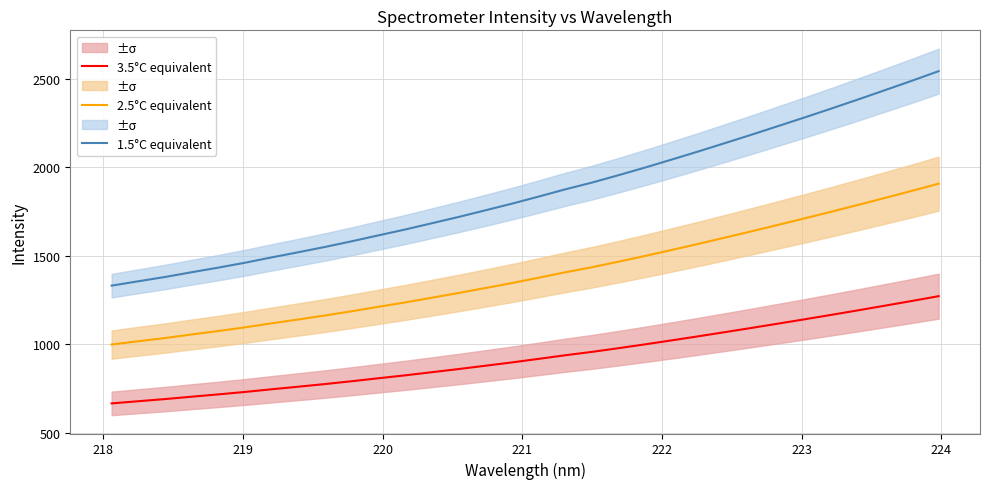

True or false: 3.5°C equivalent and 2.5°C equivalent cross at least once.

False